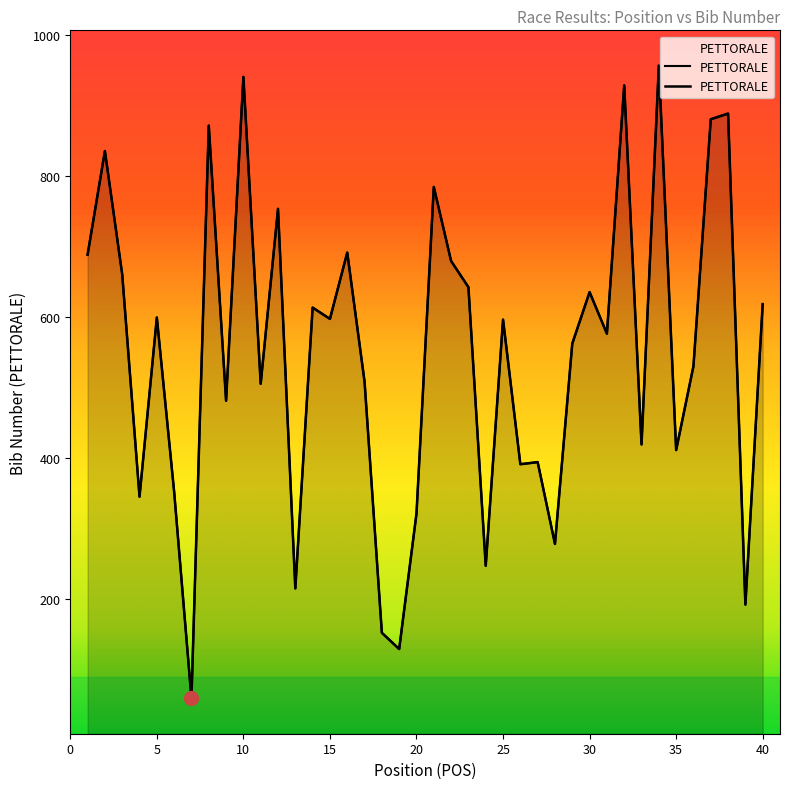

Rank the categories by value from lowest to highest.

7, 19, 18, 39, 13, 24, 28, 20, 4, 6, 26, 27, 35, 33, 9, 11, 17, 36, 29, 31, 25, 15, 5, 14, 40, 30, 23, 3, 22, 1, 16, 12, 21, 2, 8, 37, 38, 32, 10, 34